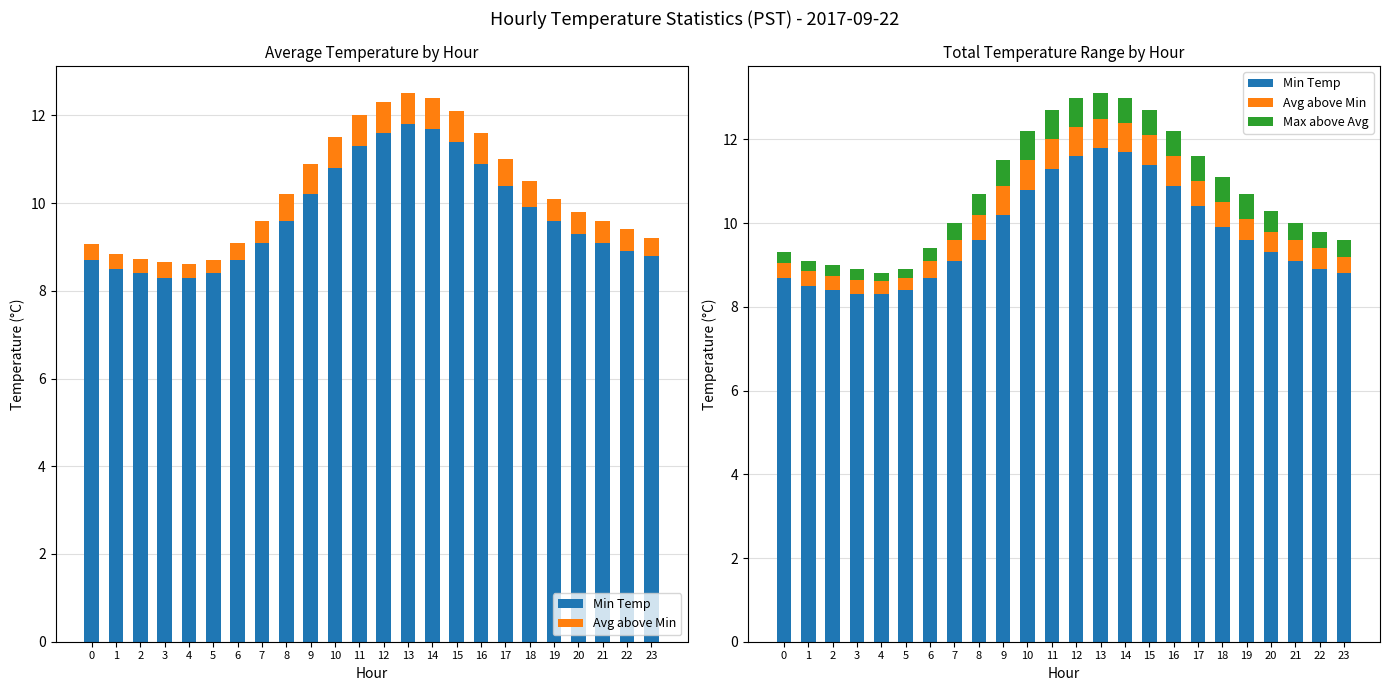

What is the sum of all Min Temp values?

233.7